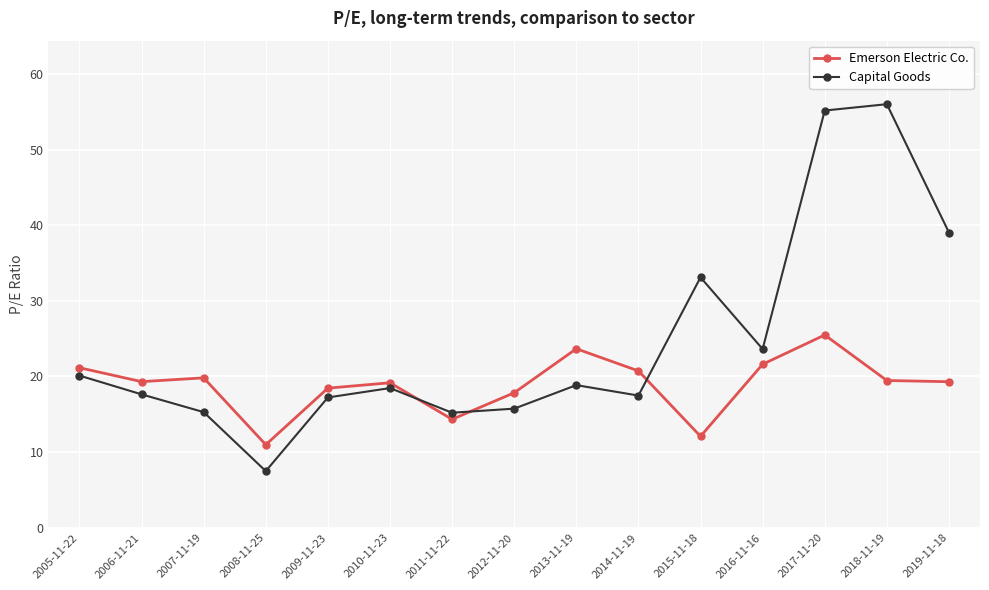

How many intersections are there between Capital Goods and Emerson Electric Co.?

3